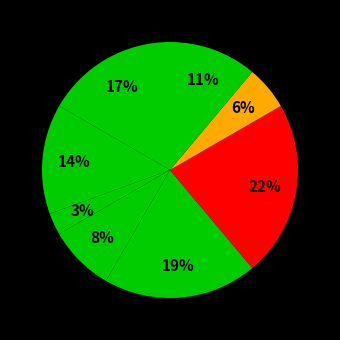

How many slices are in this pie chart?

8